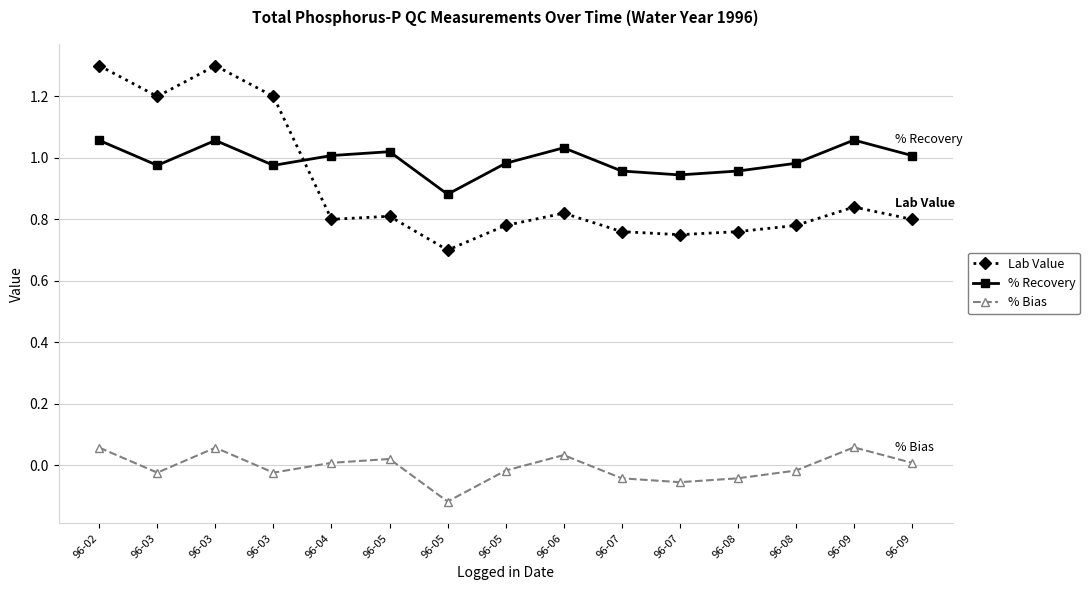

In % Recovery, how many points are higher than both neighbors (excluding endpoints)?

4